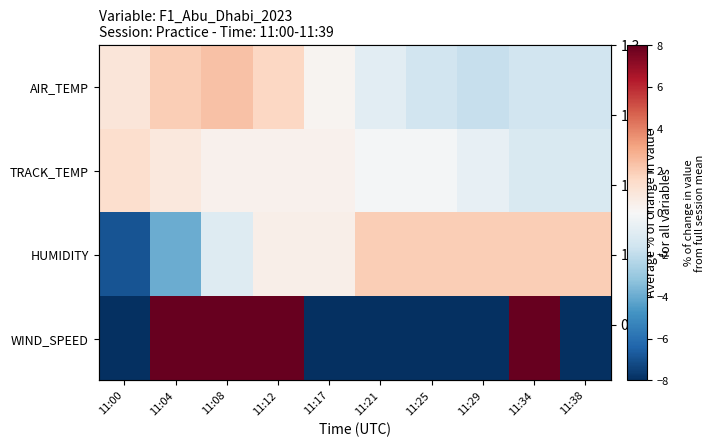

List the labels in order of WIND_SPEED value, smallest first.

11:38, 11:00, 11:17, 11:21, 11:25, 11:29, 11:08, 11:34, 11:12, 11:04